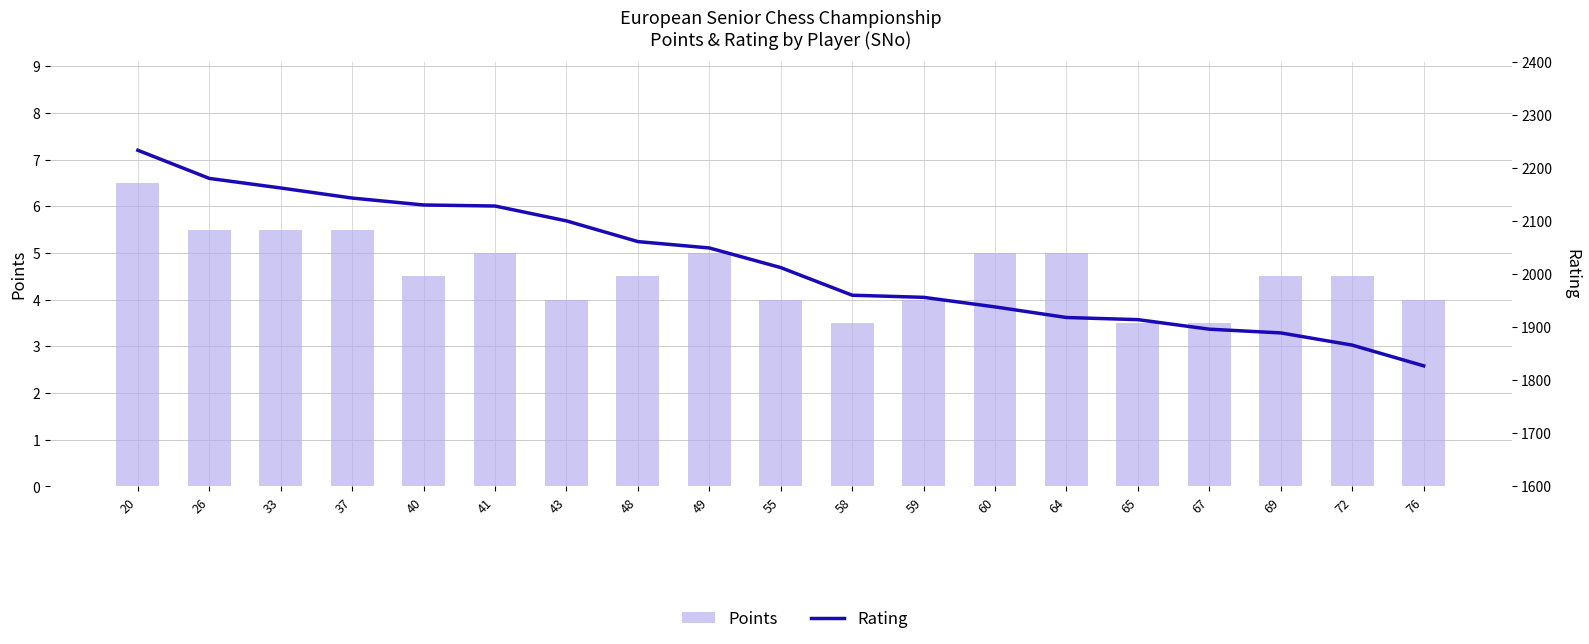

Rank the series by their maximum value, from lowest to highest.

Points, Rating